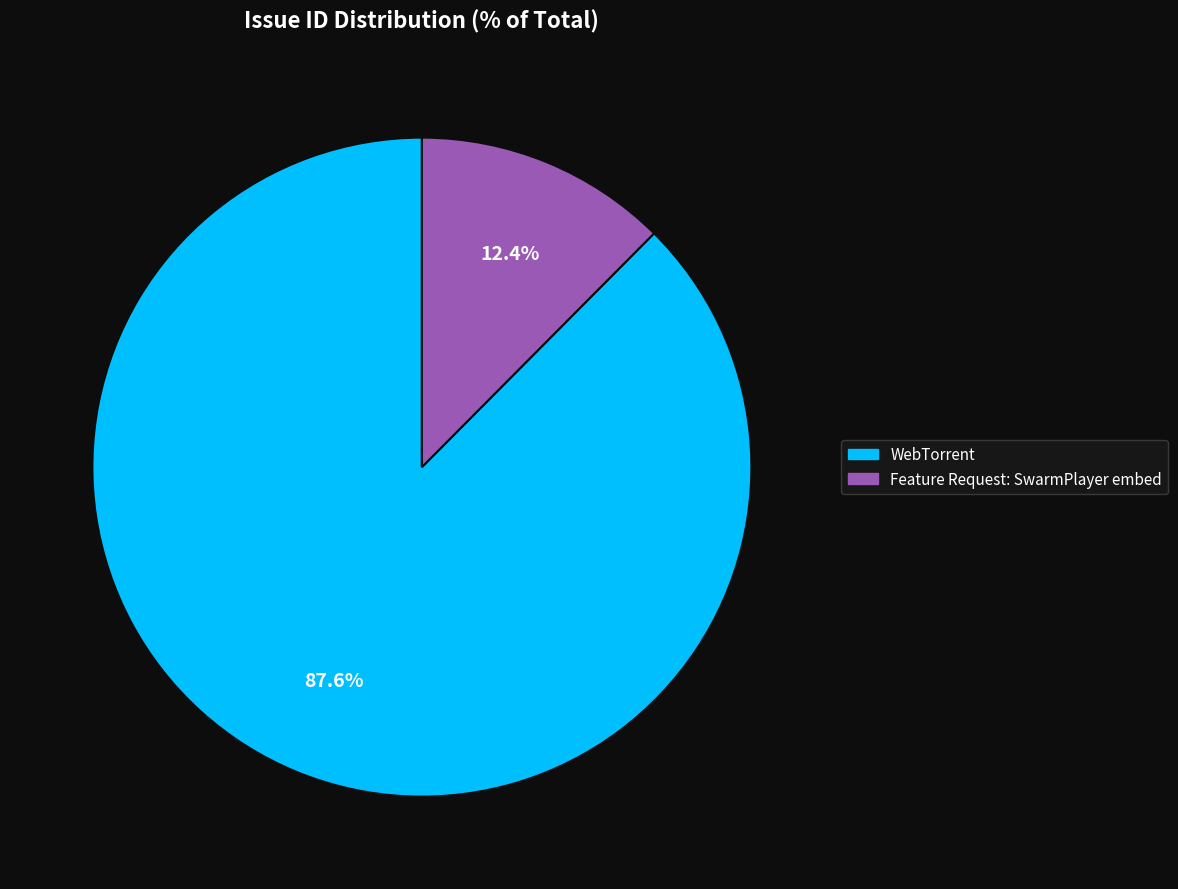

True or false: Feature Request: SwarmPlayer embed accounts for 12% of the total.

True